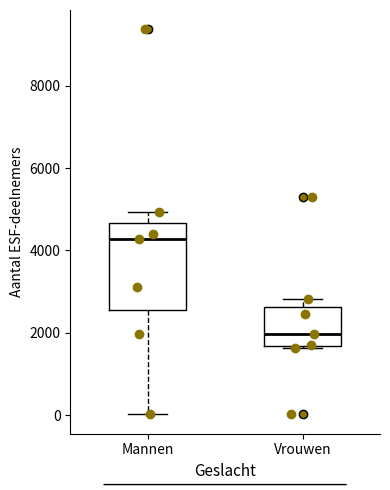

Reading left to right, transcribe this box plot: for each box, give where its median line is, the range the box spans, and where its two whiskers end, as read against the y-axis. The values are not printed on the chart, so give them approximately, as read against the axis.

Mannen: median 4200, box 2600 to 4600, whiskers 0 to 5000
Vrouwen: median 2000, box 1600 to 2600, whiskers 1600 to 2800